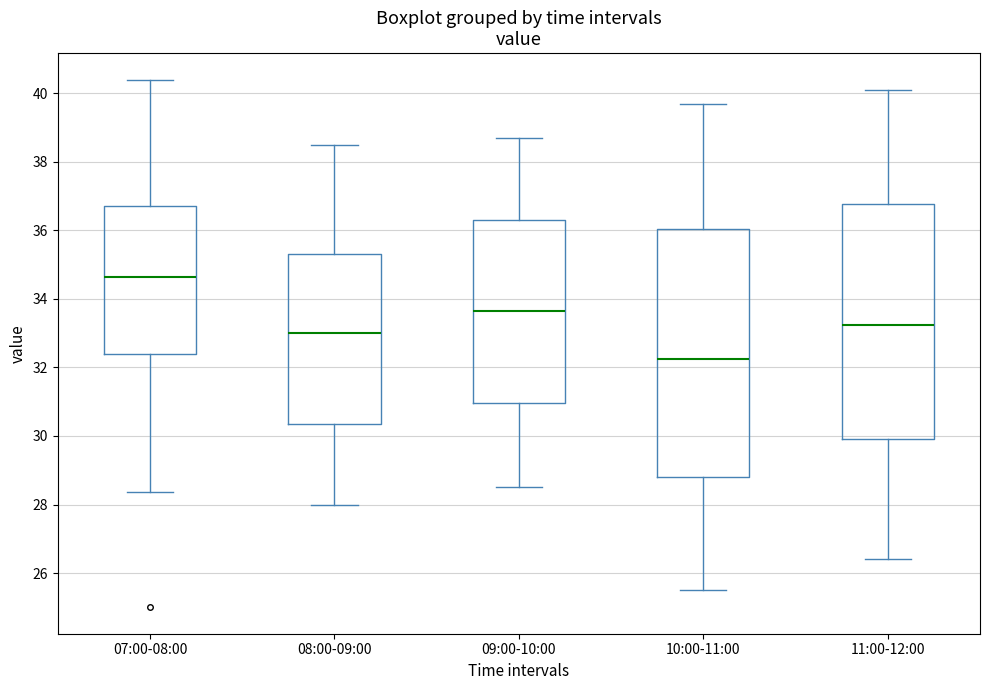

Where does the median line of the box for 11:00-12:00 sit on the y-axis? The values are not printed on the chart, so give them approximately, as read against the axis.

33.2